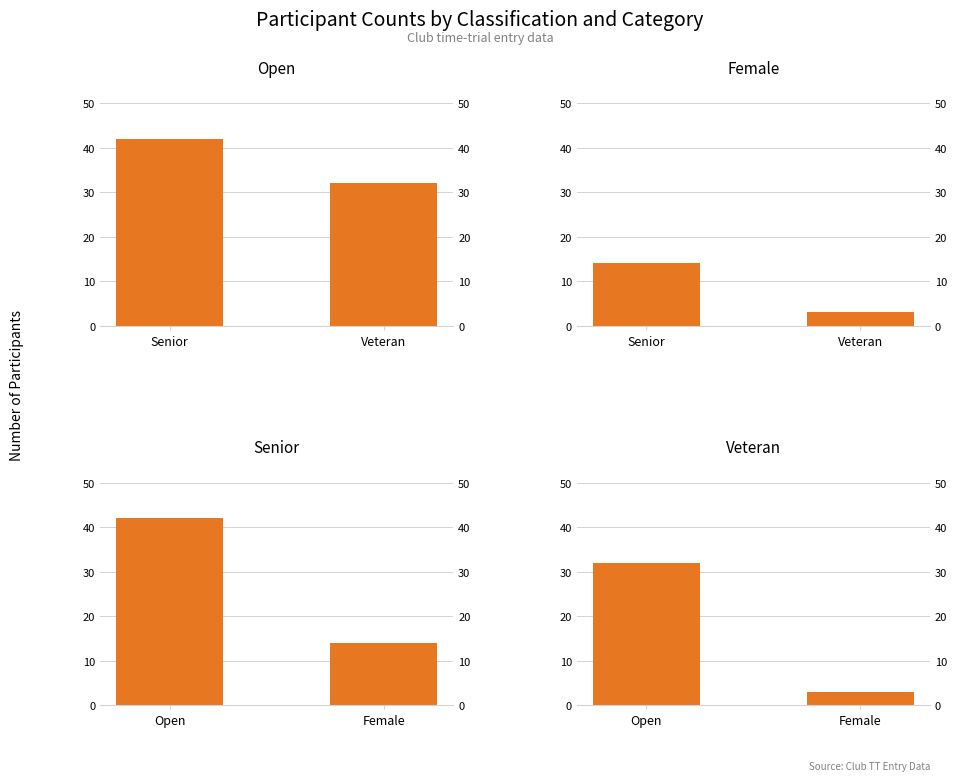

What are all the series names shown in the legend?

Open, Female, Senior, Veteran